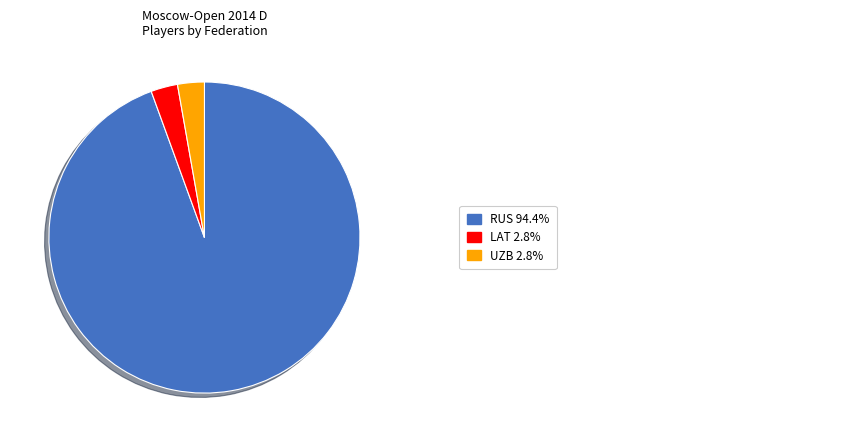

Count the number of slices in the pie.

3